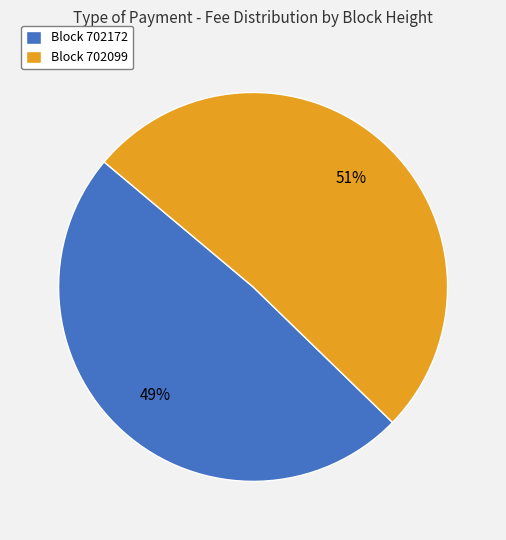

What is the majority slice?

Block 702099